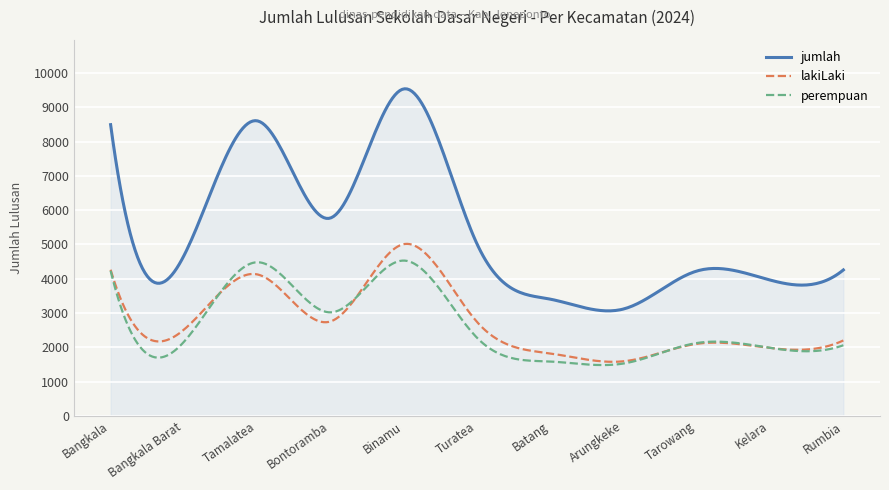

Which series has the largest range (max minus min)?

jumlah